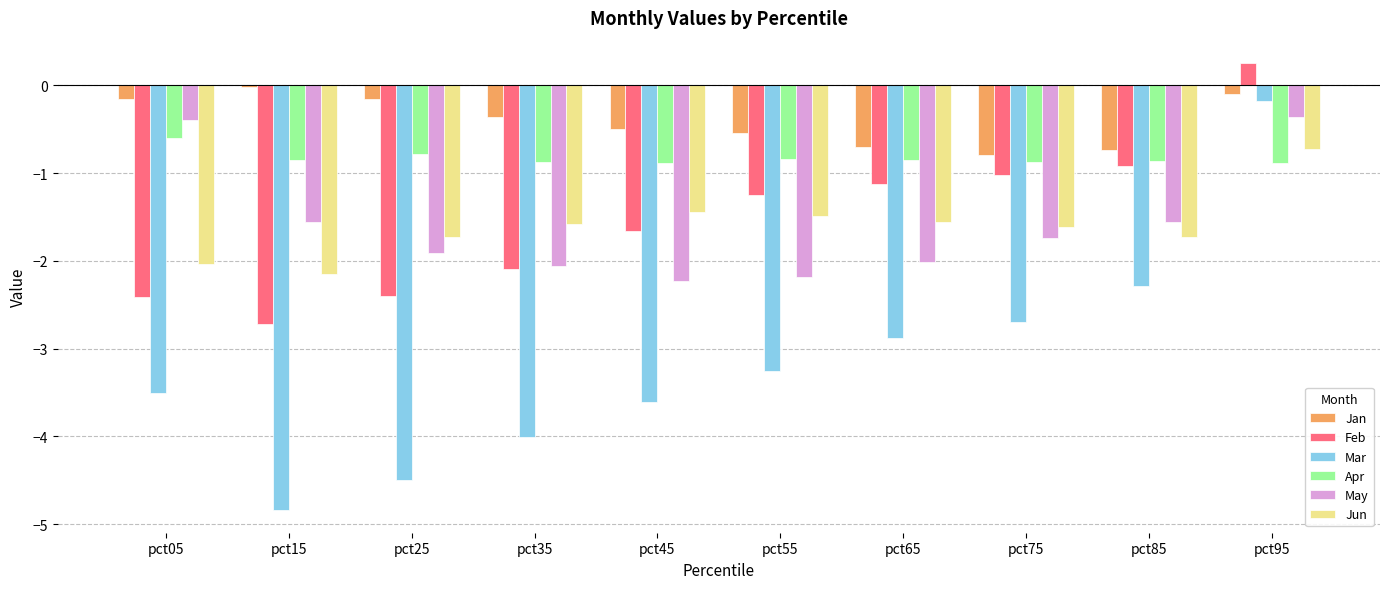

What is the total value across all series at pct45?

-10.3